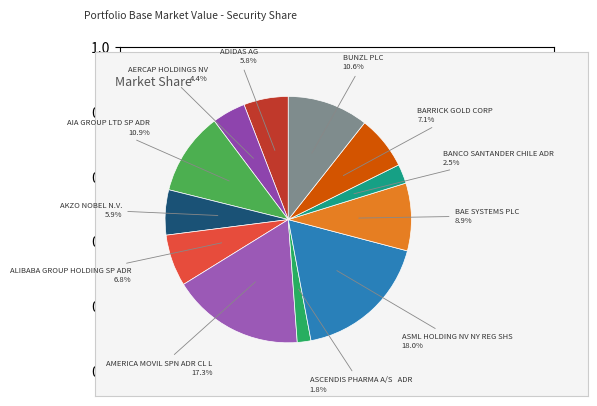

How many segments does this pie chart have?

12